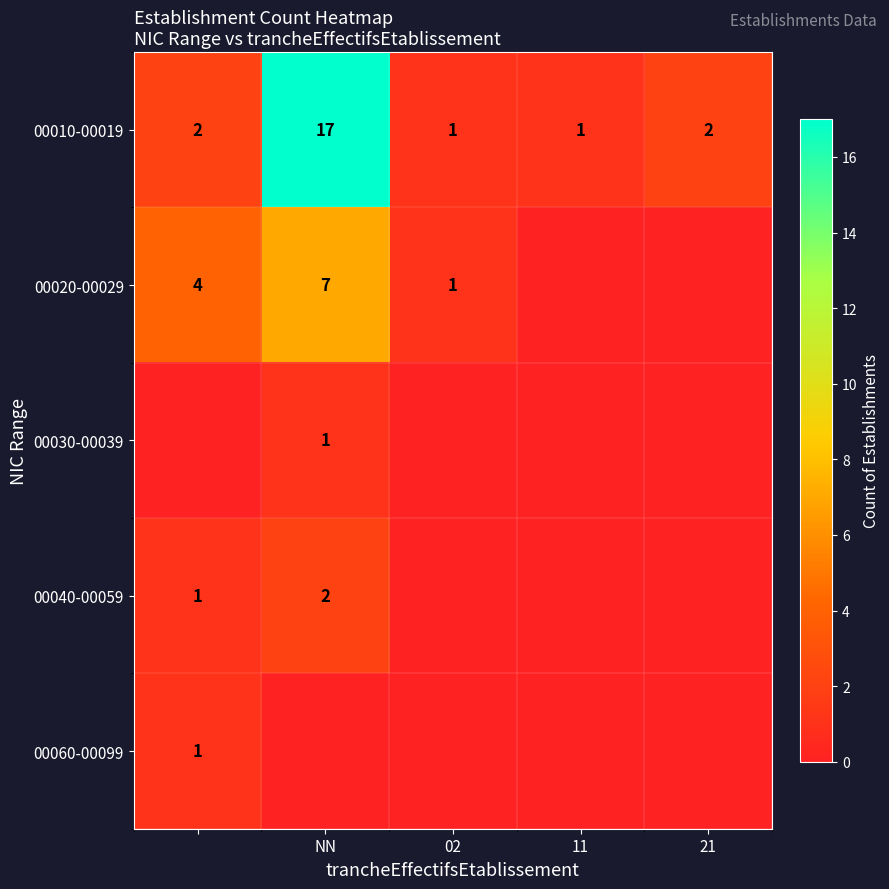

What is the sum of the 00010-00019 values at 11 and NN?

18